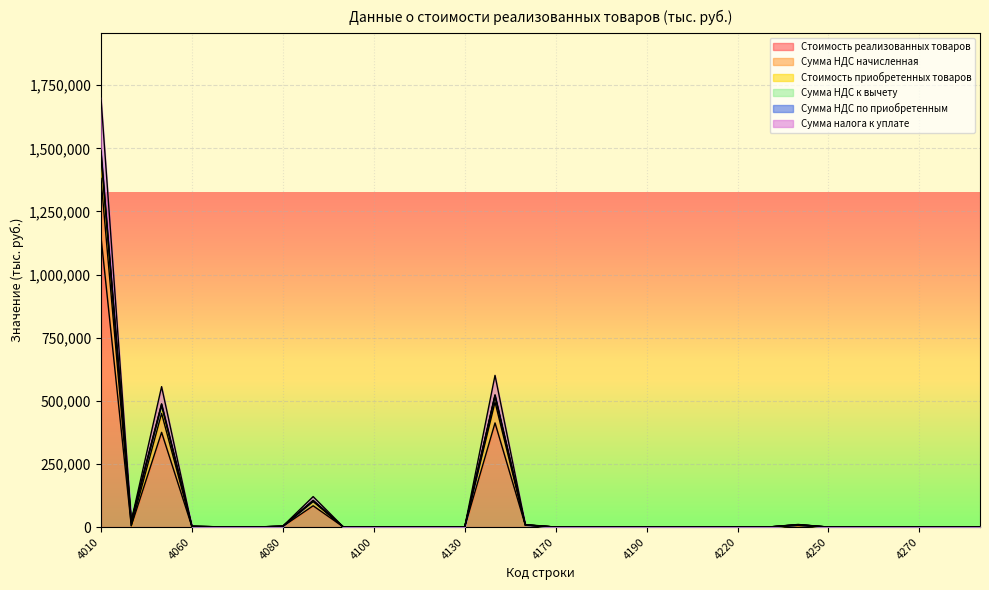

Rank the series at 4200 from lowest to highest value.

Стоимость реализованных товаров, Сумма НДС начисленная, Стоимость приобретенных товаров, Сумма НДС к вычету, Сумма налога к уплате